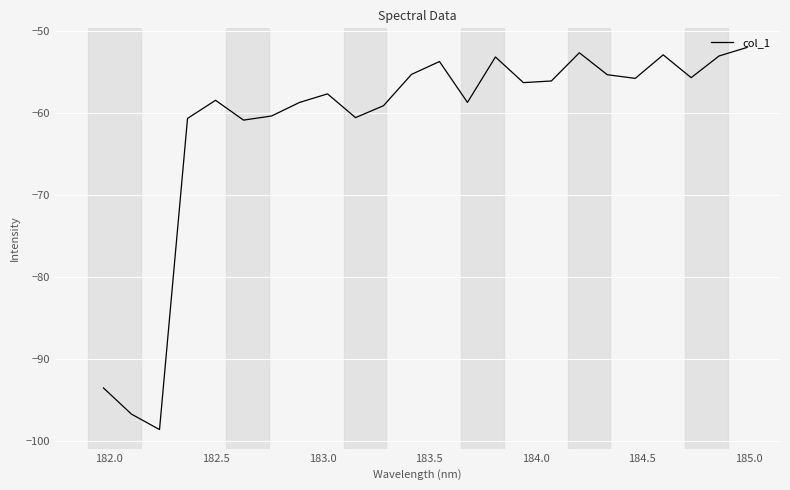

What is the maximum value shown in the chart?

-52.1